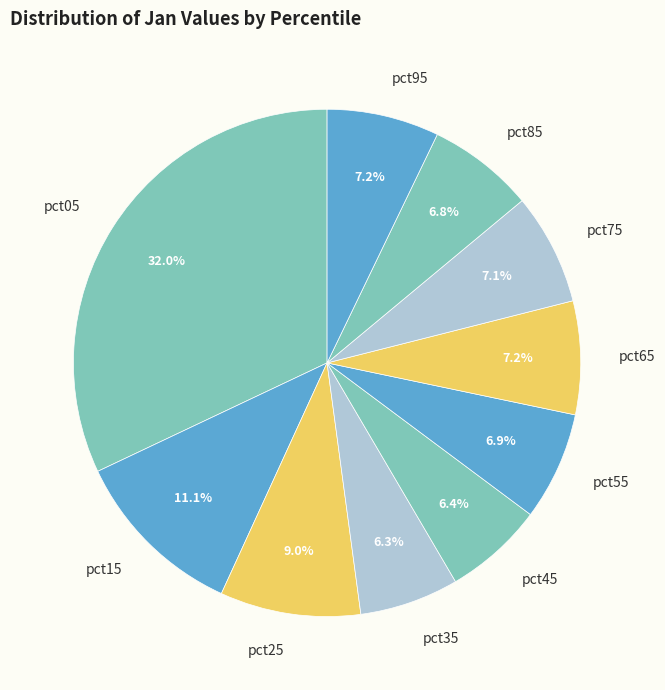

What percentage is the pct55 slice, to the nearest percent?

7%